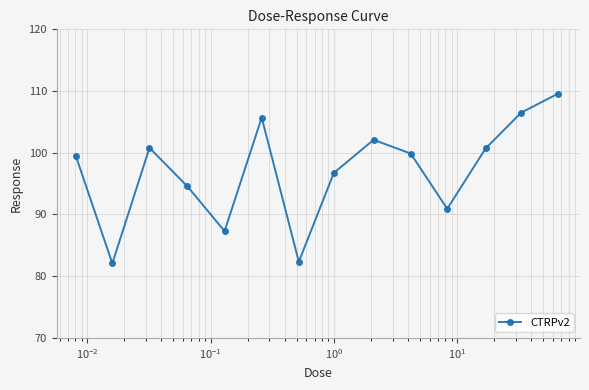

How many data points are less than 99?

6